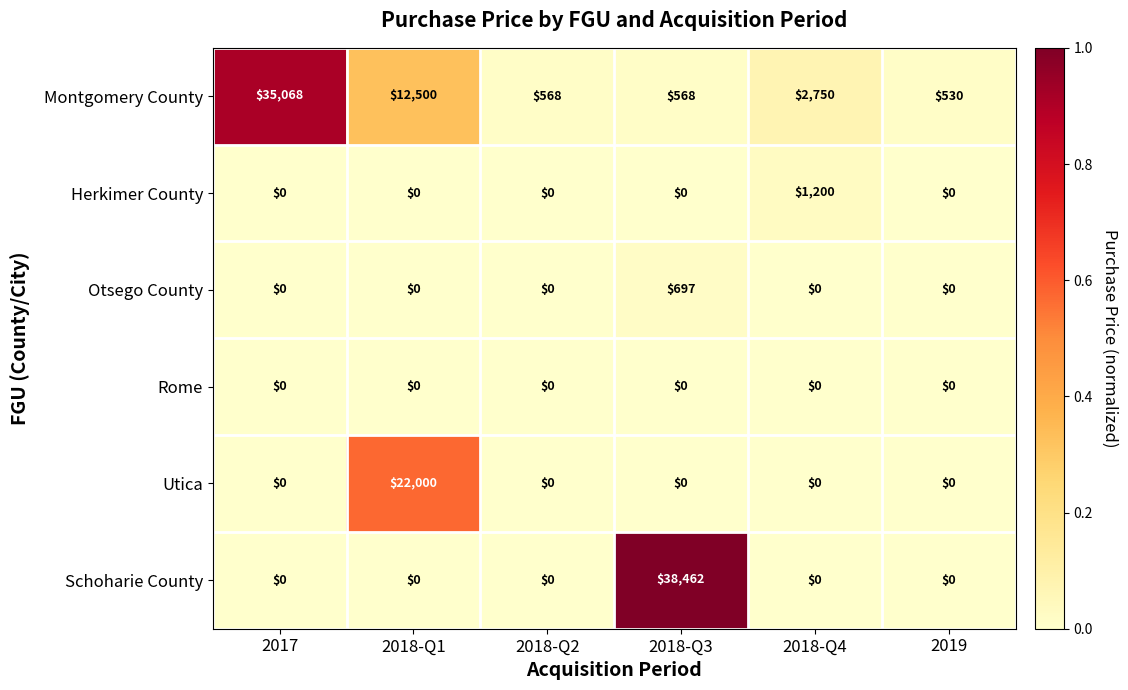

What is the average value of the Montgomery County series?

8664